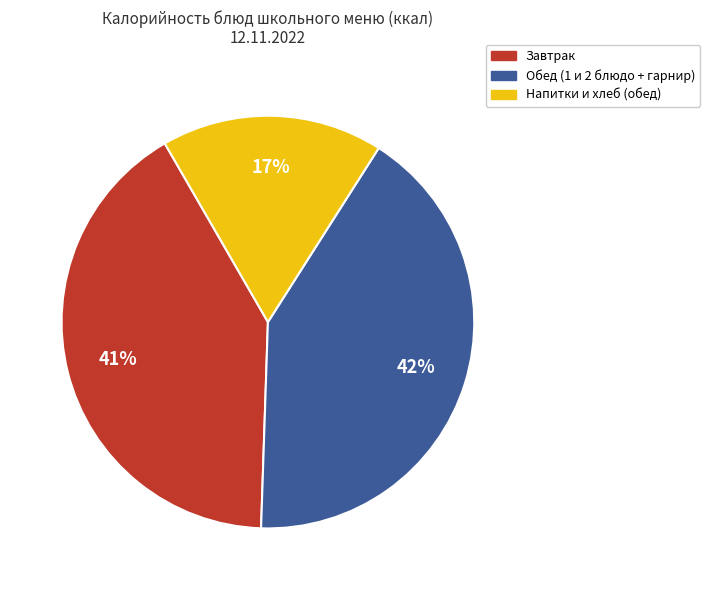

Does any single category account for the majority?

No